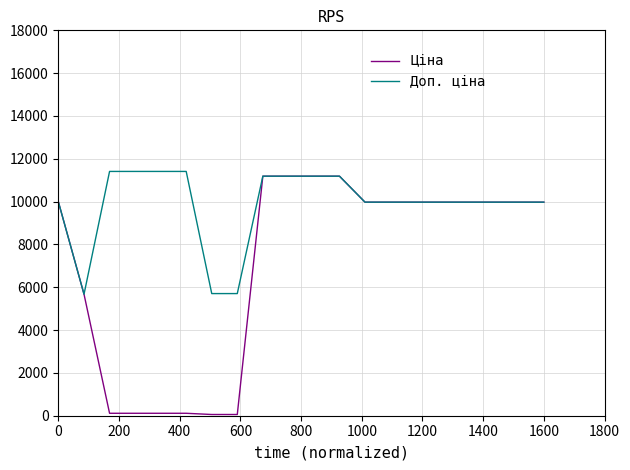

Which series has the largest range (max minus min)?

Ціна